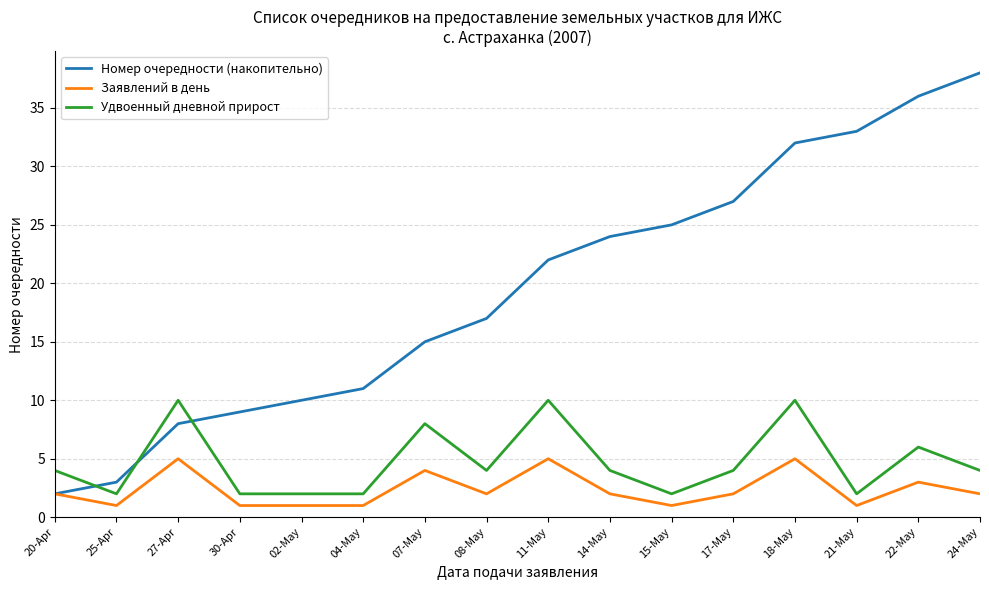

What value does the Заявлений в день series have at 11-May?

5